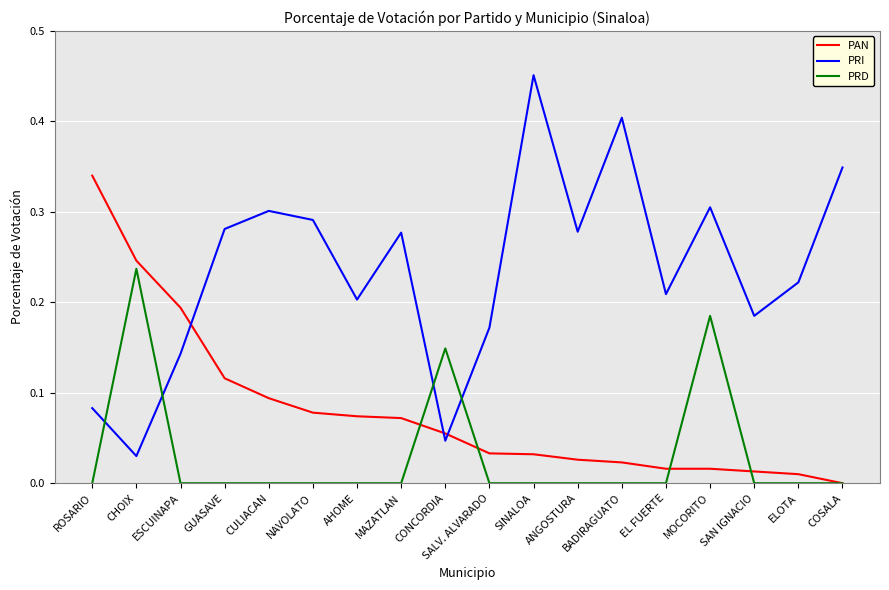

Where do PRI and PRD first cross each other?

ROSARIO and CHOIX